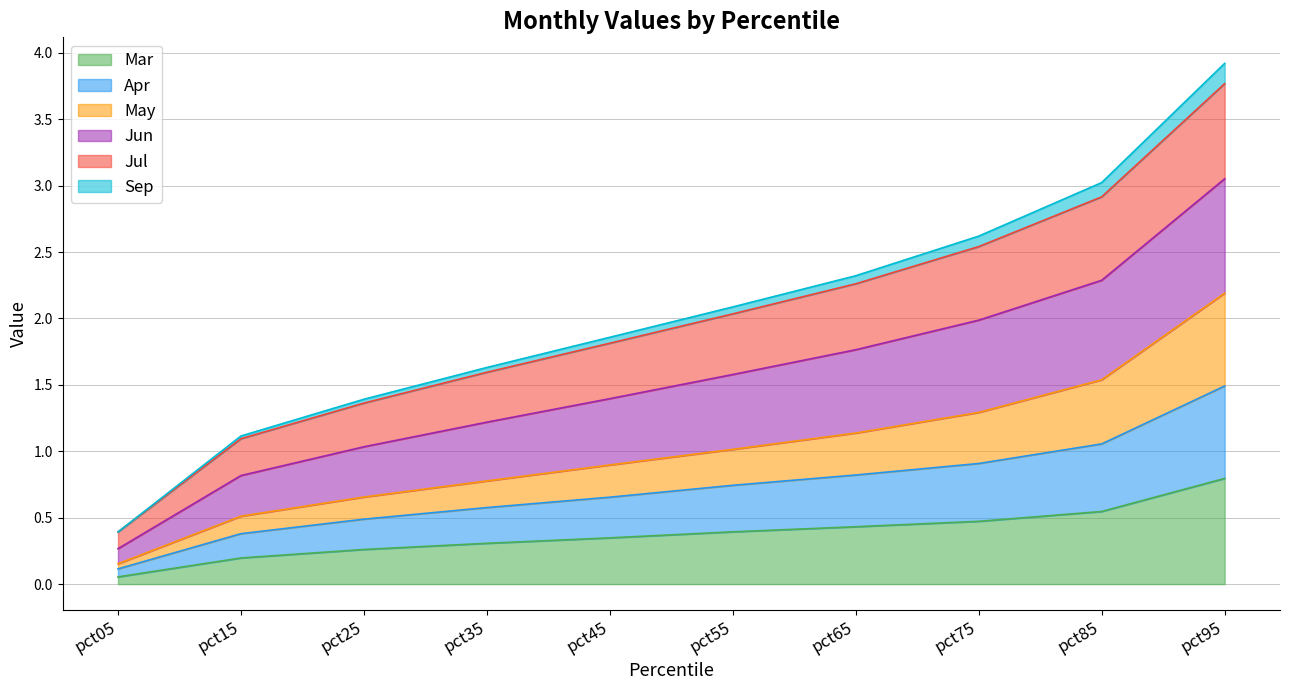

What are all the series names shown in the legend?

Mar, Apr, May, Jun, Jul, Sep